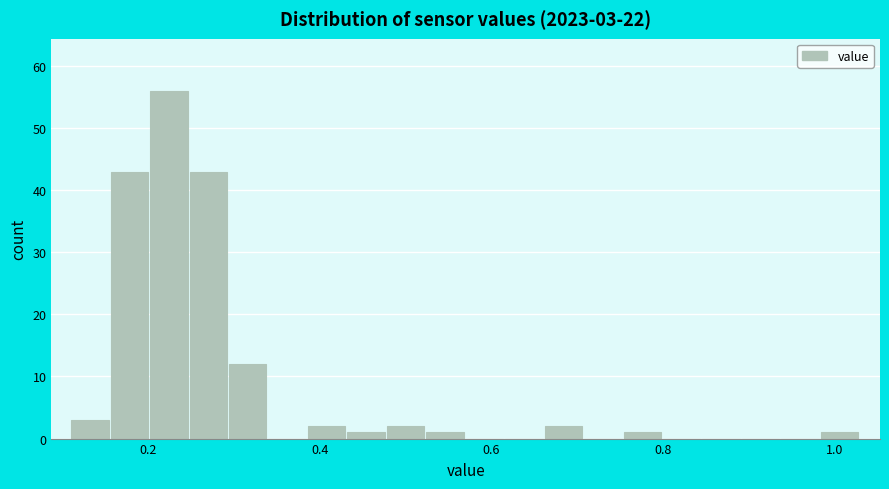

Around what value on the x-axis is the tallest bar? Give the approximate position of its centre, as read against the axis.

0.22